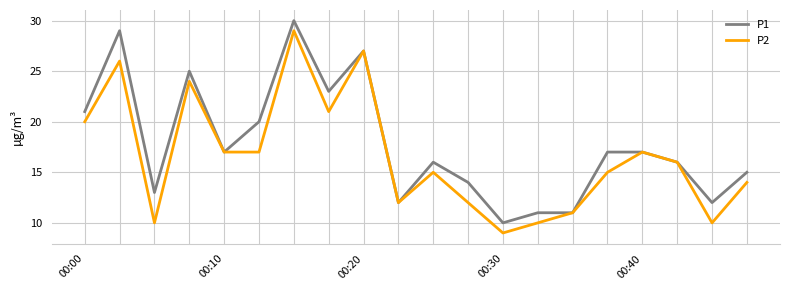

What is the minimum value for P1?

10